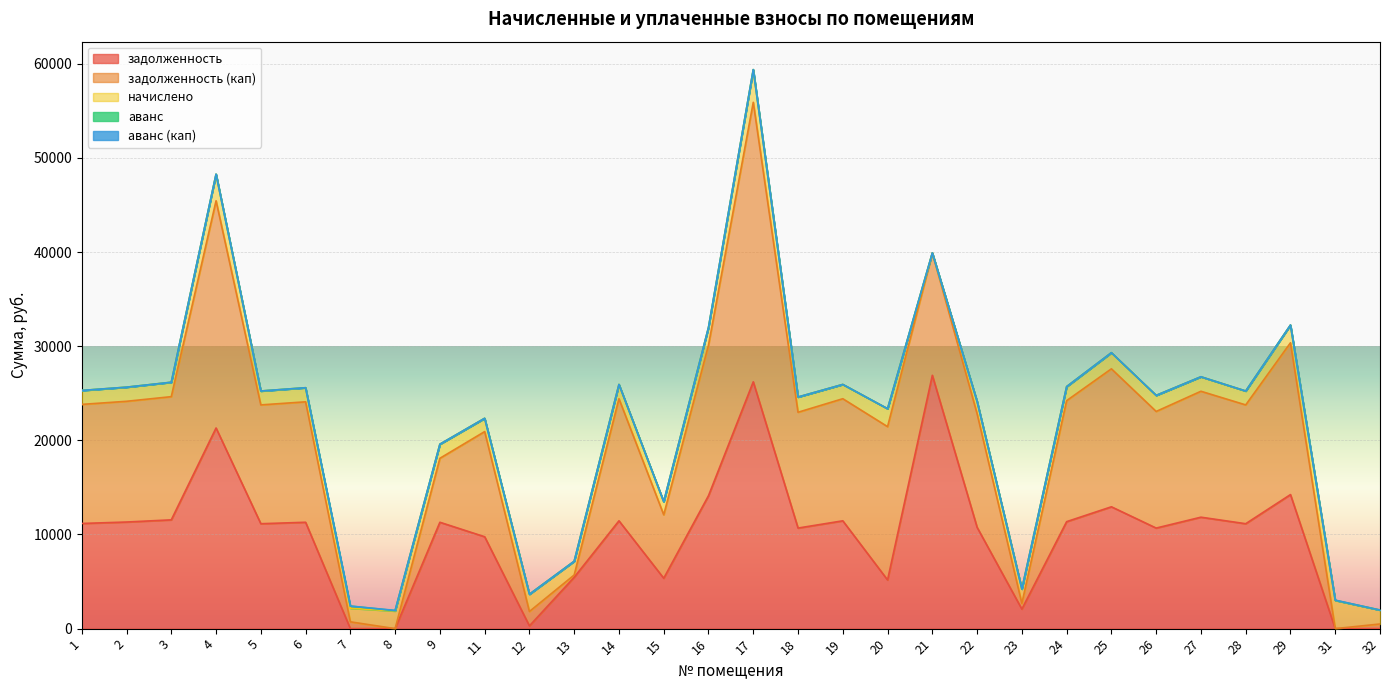

Rank the series by their maximum value, from lowest to highest.

аванс (кап), аванс, начислено, задолженность, задолженность (кап)